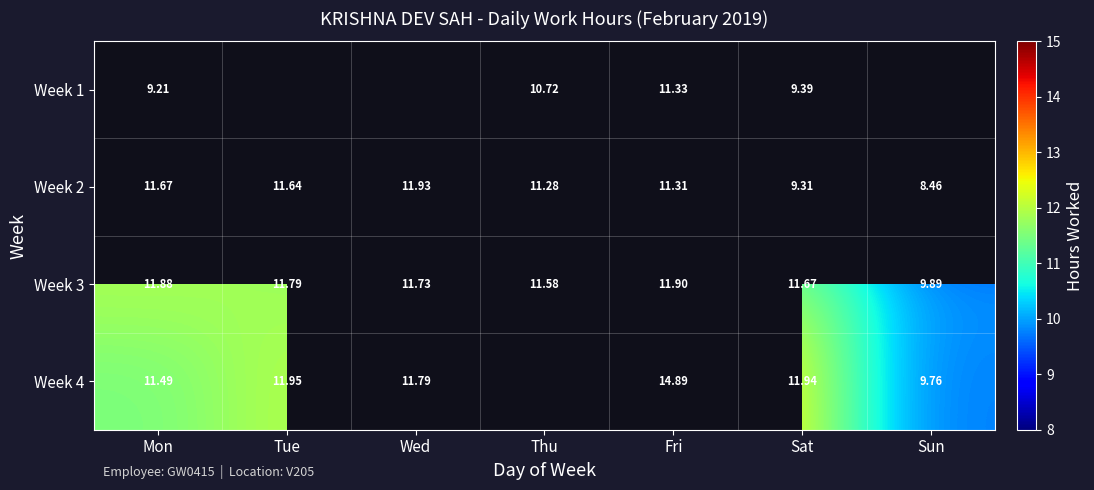

At which label is Week 2 closest to 10?

Sat